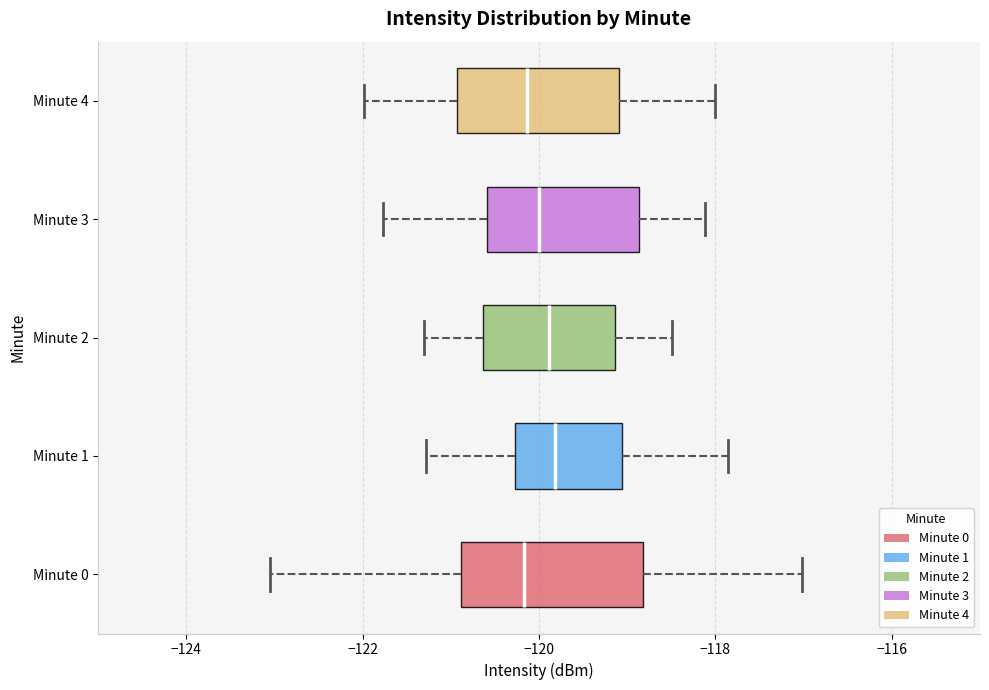

Where is the left edge of the box for Minute 2 on the x-axis? The values are not printed on the chart, so give them approximately, as read against the axis.

-120.6